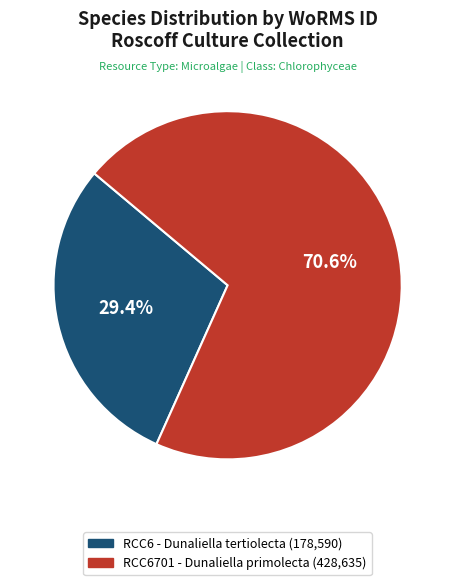

Rank the categories by value from lowest to highest.

RCC6 - Dunaliella tertiolecta, RCC6701 - Dunaliella primolecta